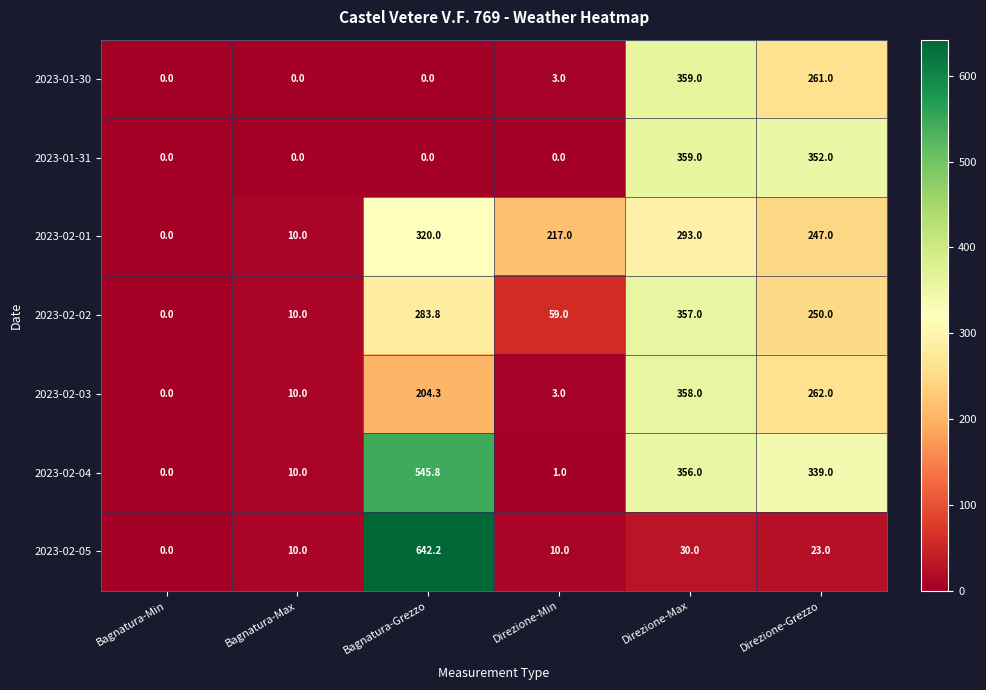

What is the sum of all 2023-02-05 values?

715.2